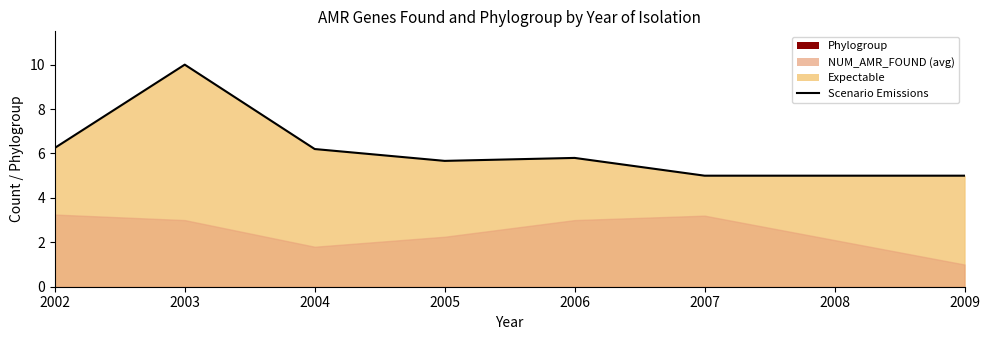

How many points are higher than both their immediate neighbors (excluding endpoints)?

2